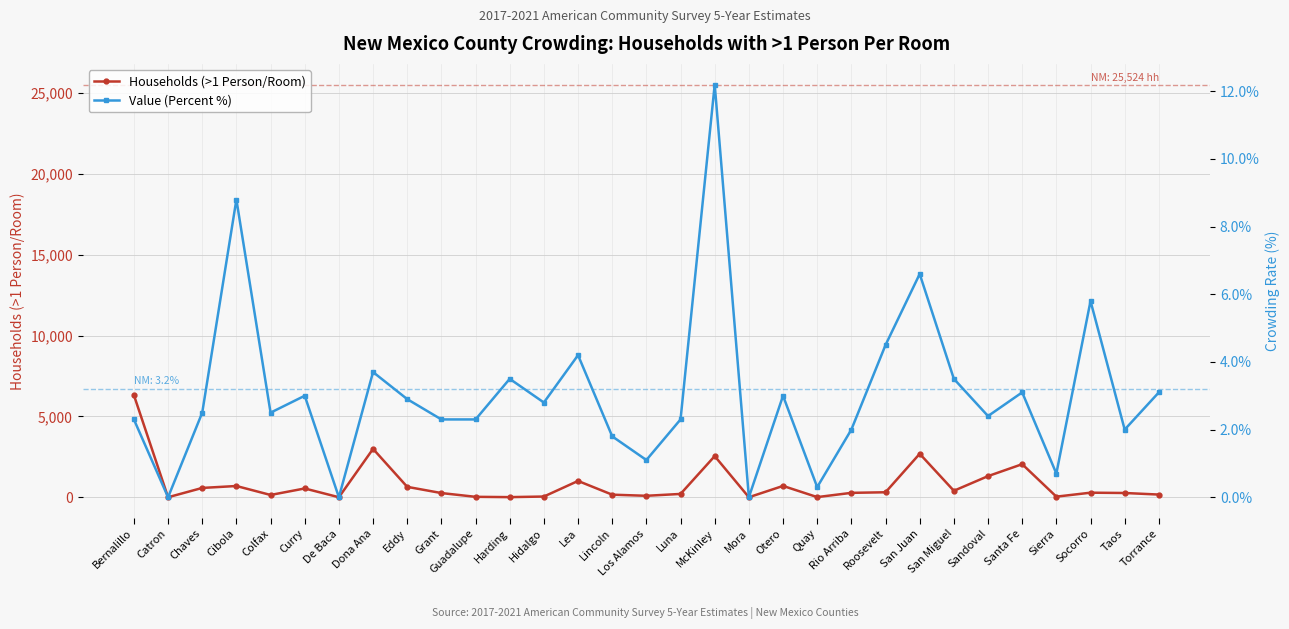

At Grant, list the series in order from largest to smallest.

Households (>1 Person/Room), Value (Percent %)